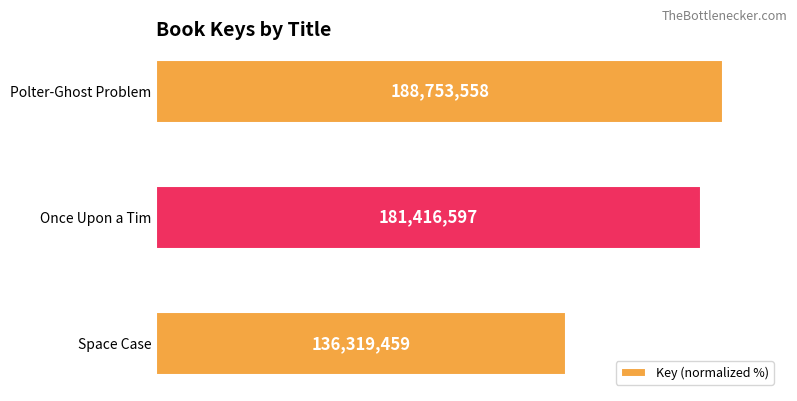

Are the bars horizontal?

Yes